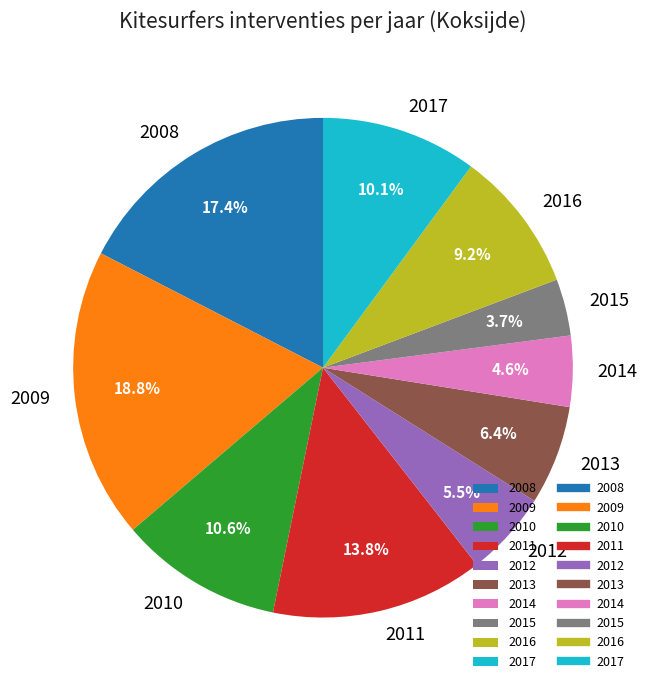

What is the total percentage of 2013 and 2016?

15.6%